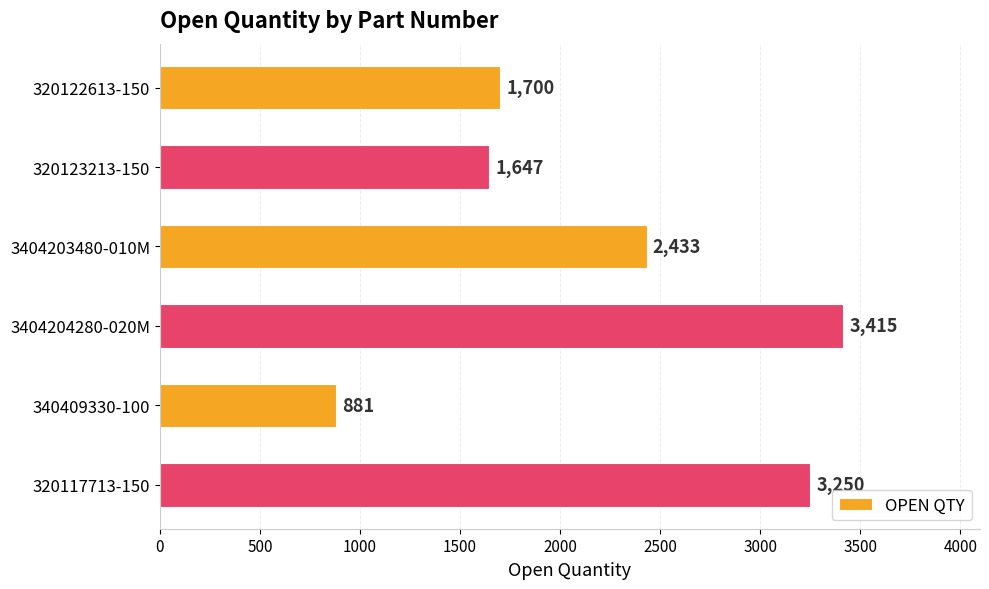

Which category has the lowest value across all series?

340409330-100